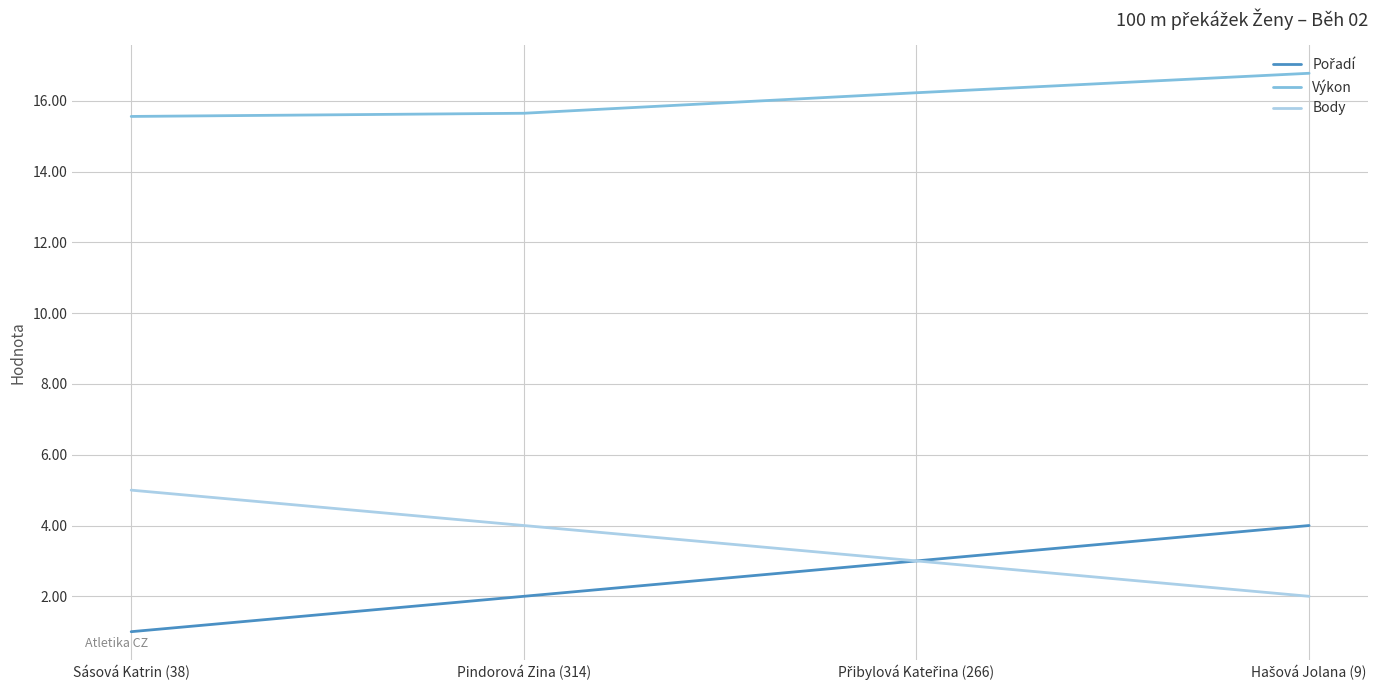

What position from the left is Sásová Katrin (38)?

1